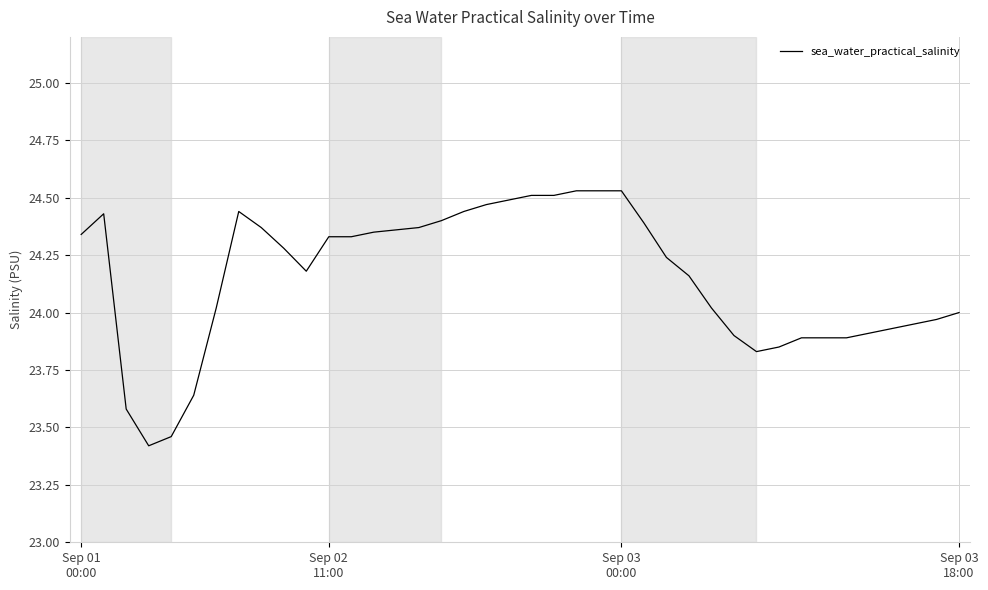

What is the minimum value shown in the chart?

23.4